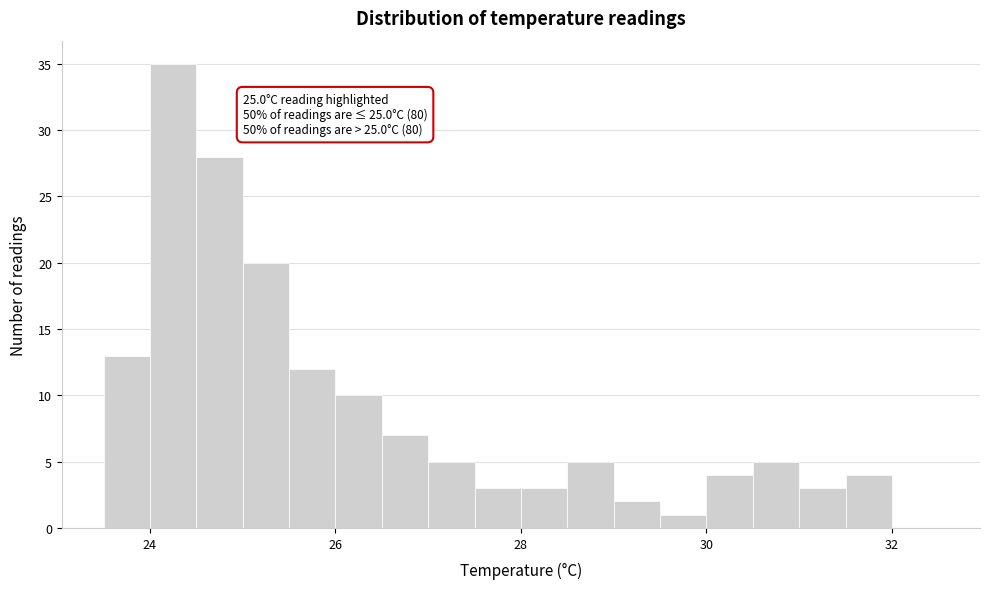

Read against the x-axis, roughly where is the centre of the tallest bar?

24.2